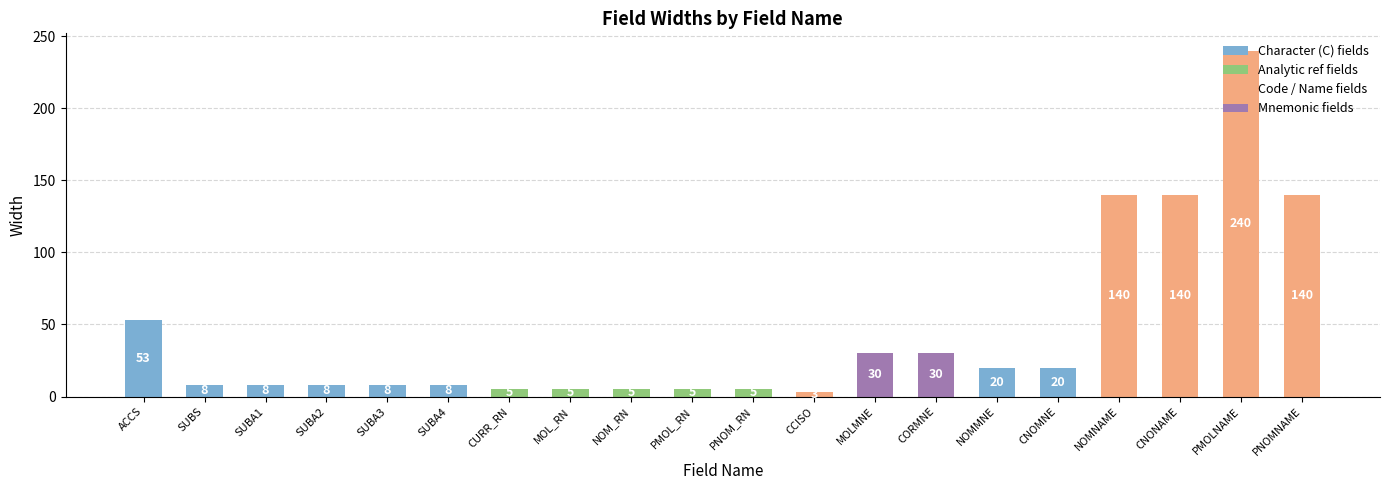

Reading right to left, list all the values displayed in this chart.

PNOMNAME=140	PMOLNAME=240	CNONAME=140	NOMNAME=140	CNOMNE=20	NOMMNE=20	CORMNE=30	MOLMNE=30	CCISO=3	PNOM_RN=5	PMOL_RN=5	NOM_RN=5	MOL_RN=5	CURR_RN=5	SUBA4=8	SUBA3=8	SUBA2=8	SUBA1=8	SUBS=8	ACCS=53